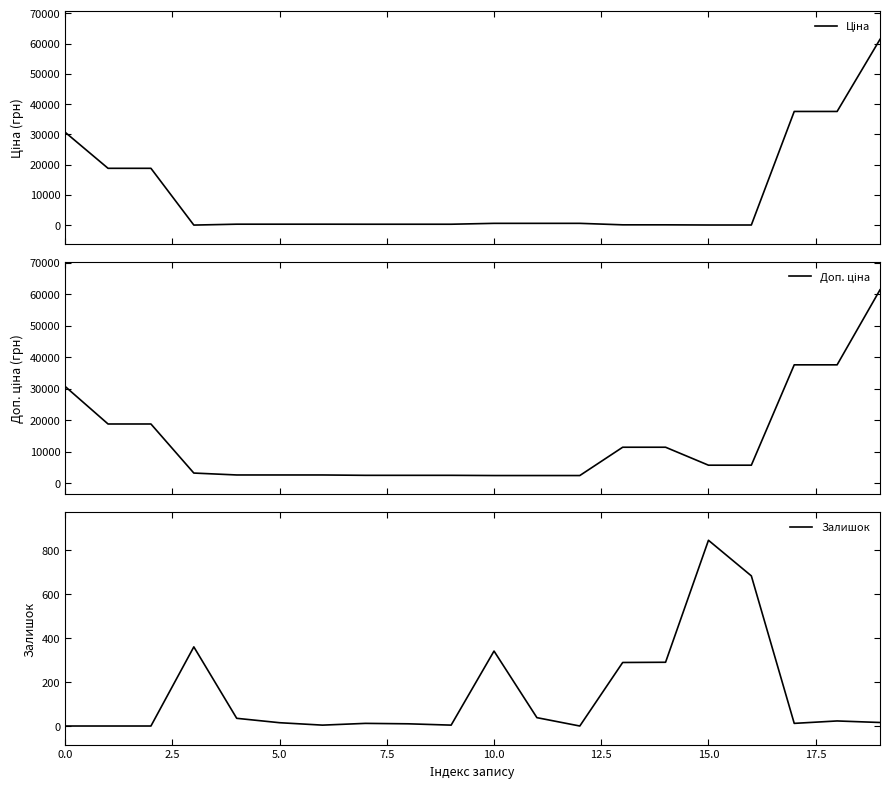

Does the chart display data point markers on the line(s)?

No